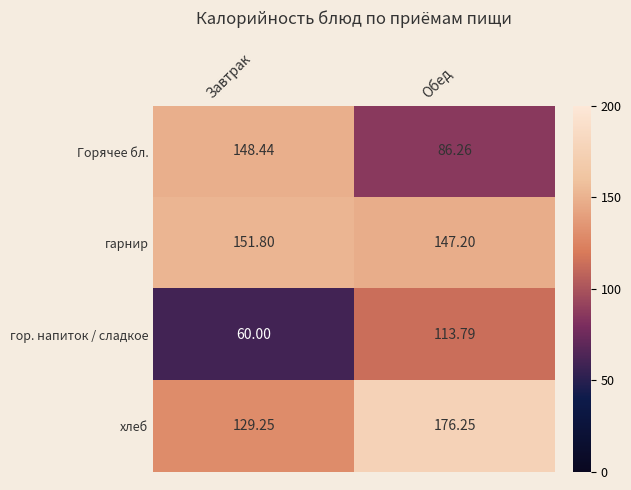

How many data points does each series have?

2